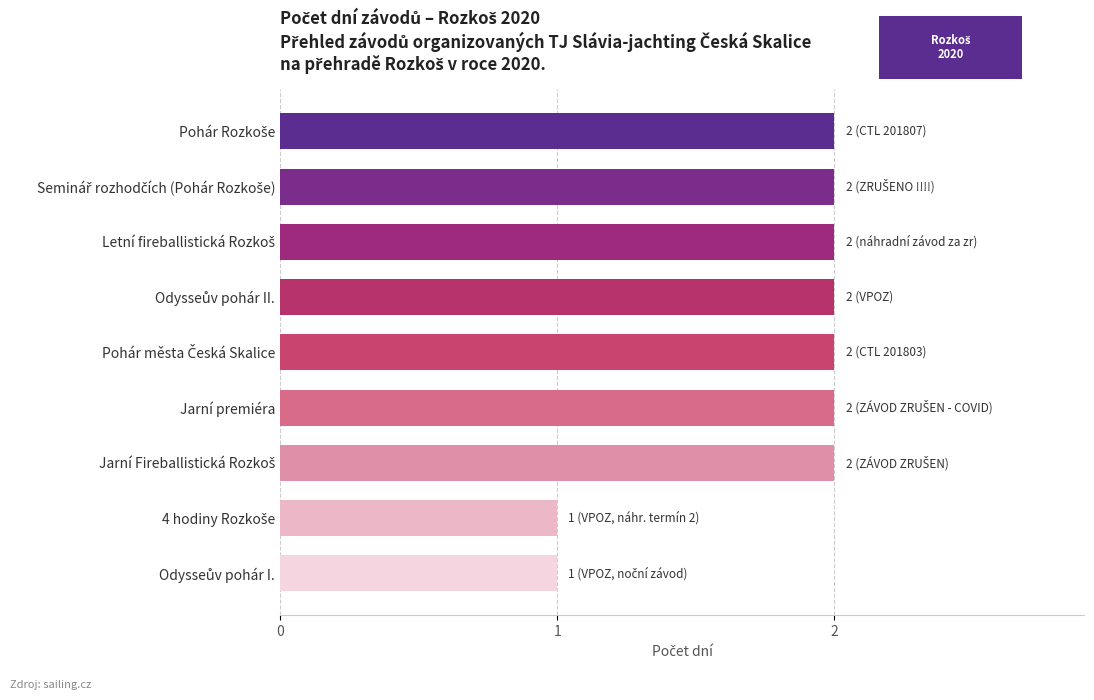

Reading top to bottom, extract all data points from this chart.

2	2	2	2	2	2	2	1	1